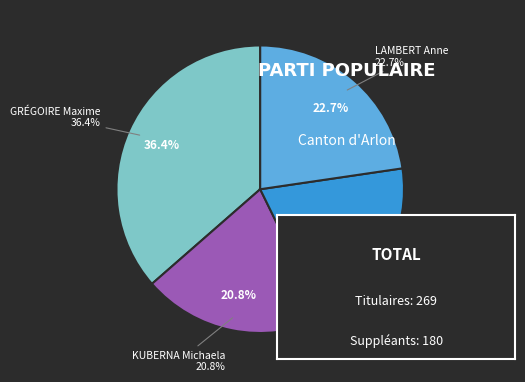

What is the smallest slice in the pie chart?

D'HUART Frédéric